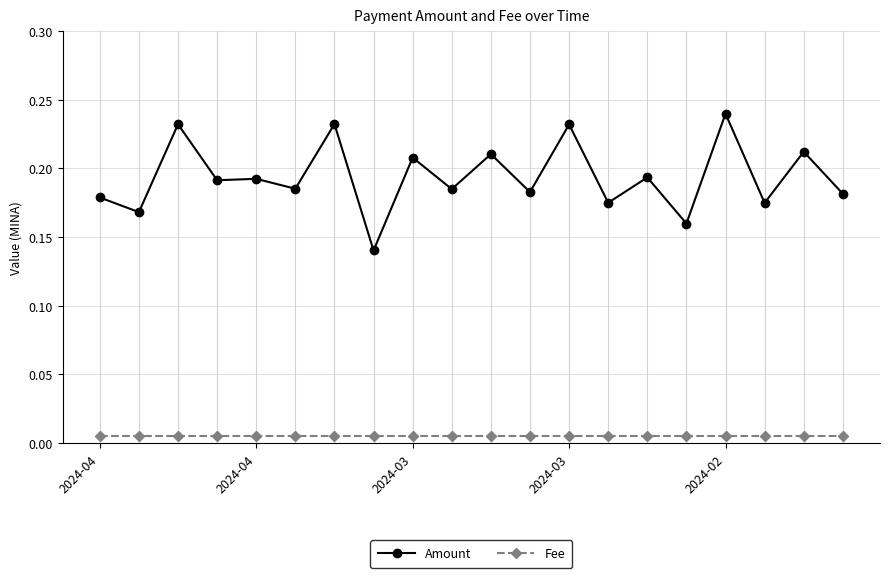

At how many categories does at least one series exceed 0?

20